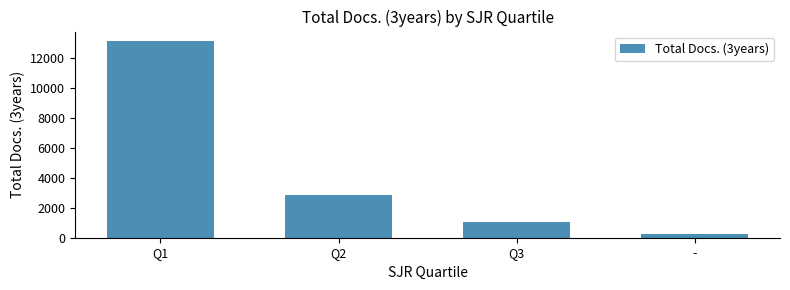

What is the smallest value displayed?

269